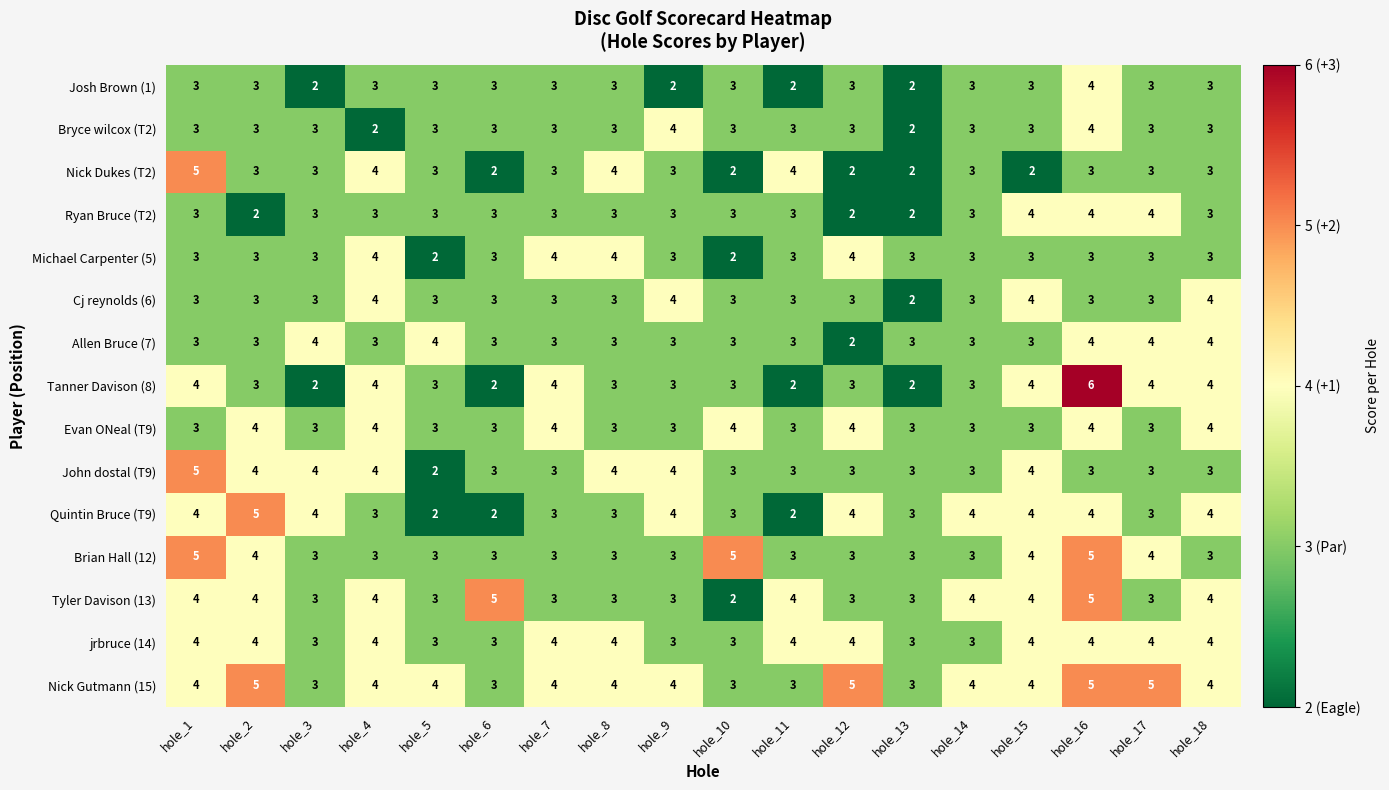

Between hole_5 and hole_16, which series saw the biggest shift?

Tanner Davison (8)